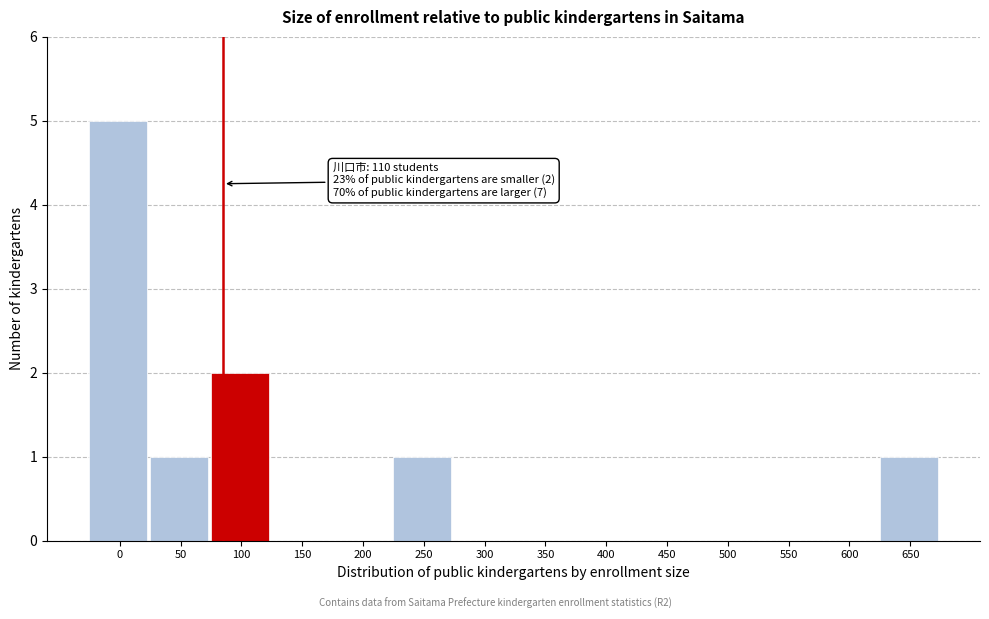

Reading left to right, list all the values displayed in this chart.

0=5	50=1	100=2	150=0	200=0	250=1	300=0	350=0	400=0	450=0	500=0	550=0	600=0	650=1